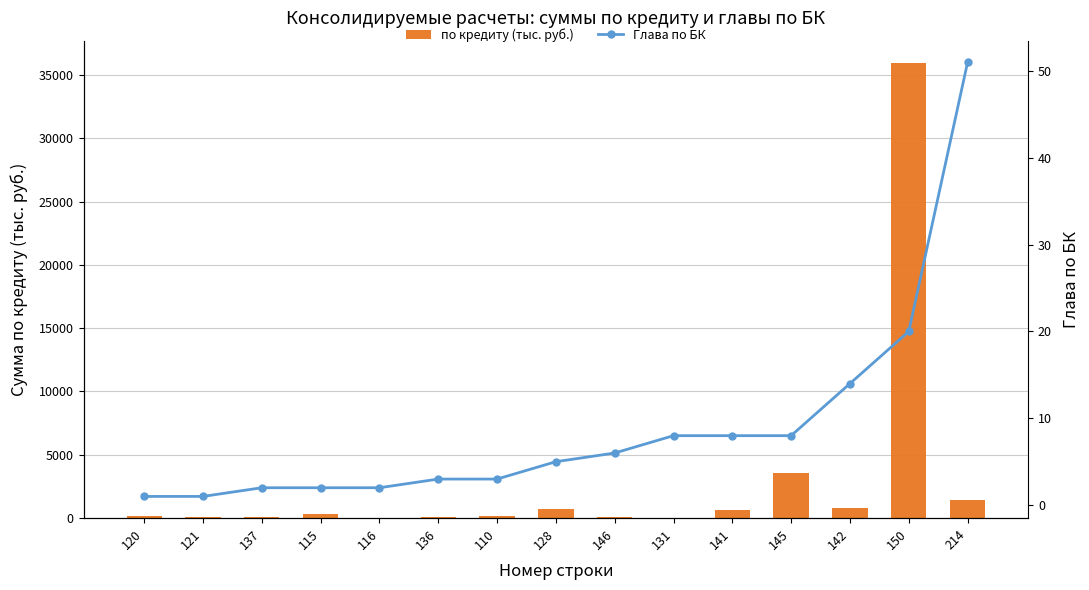

Which series has the largest total across all categories?

по кредиту (тыс. руб.)